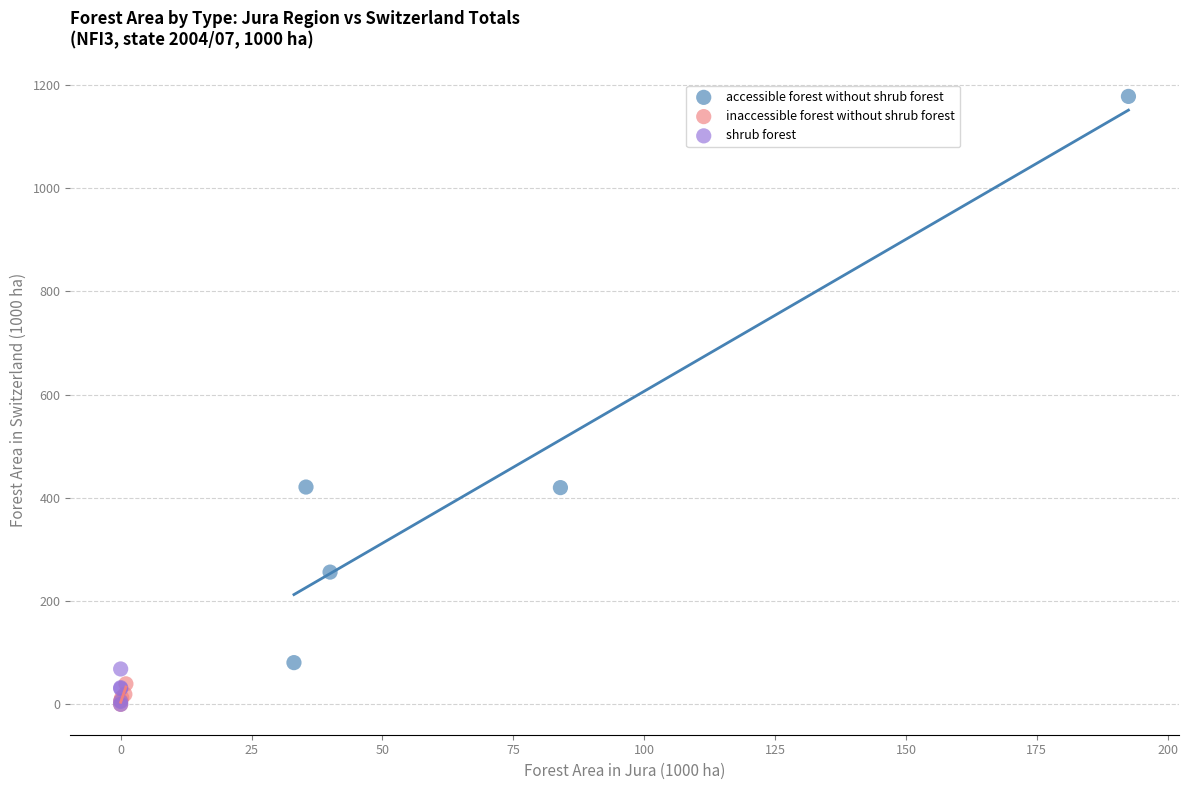

Which series contains the highest Y value?

accessible forest without shrub forest